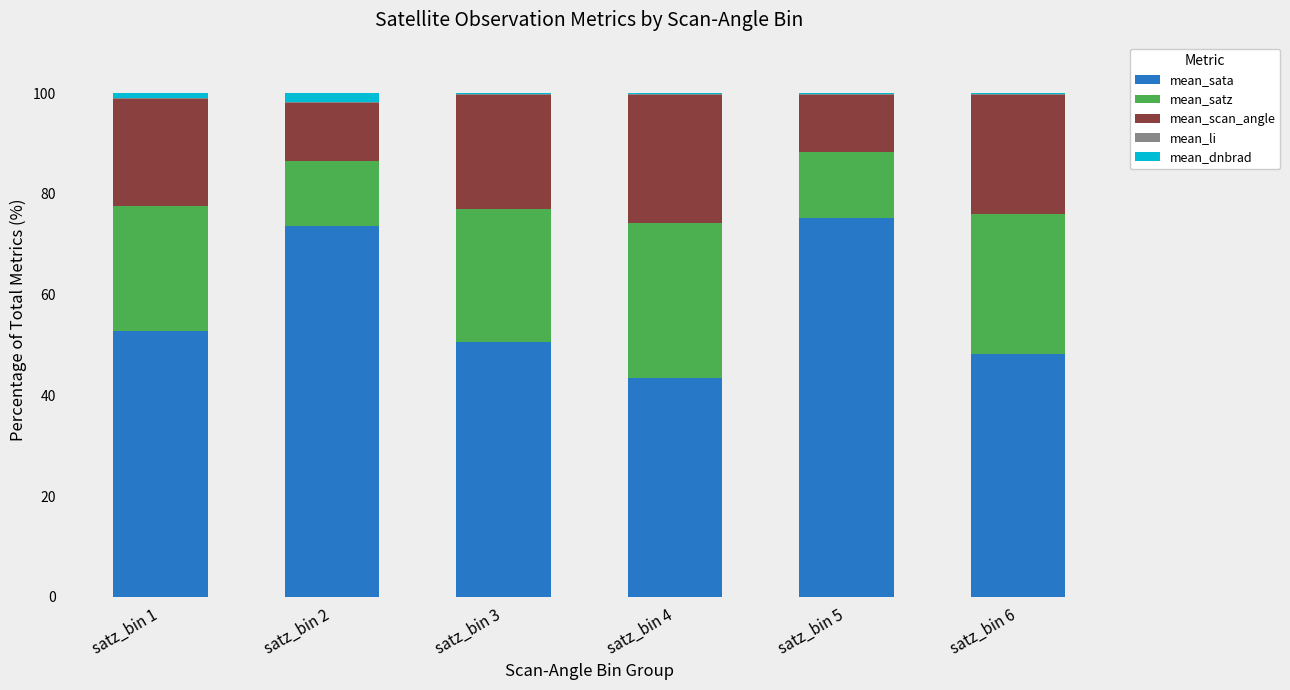

Which series has the widest spread of values?

mean_sata